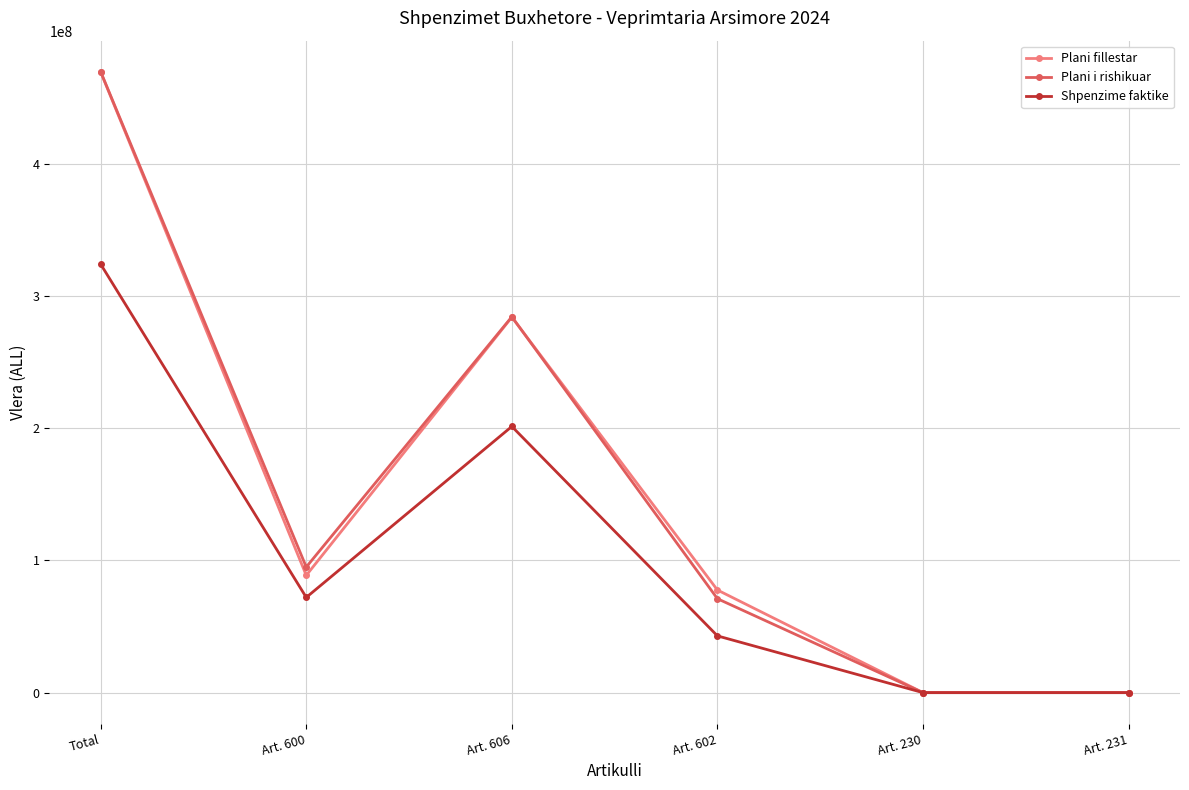

Reading left to right, extract all data points from this chart.

Plani fillestar: Total=469671000	Art. 600=88745000	Art. 606=284138000	Art. 602=77652000	Art. 230=0	Art. 231=0
Plani i rishikuar: Total=469871000	Art. 600=95045000	Art. 606=284418000	Art. 602=71072000	Art. 230=0	Art. 231=0
Shpenzime faktike: Total=324226875	Art. 600=72059277	Art. 606=201427365	Art. 602=42938489	Art. 230=0	Art. 231=0